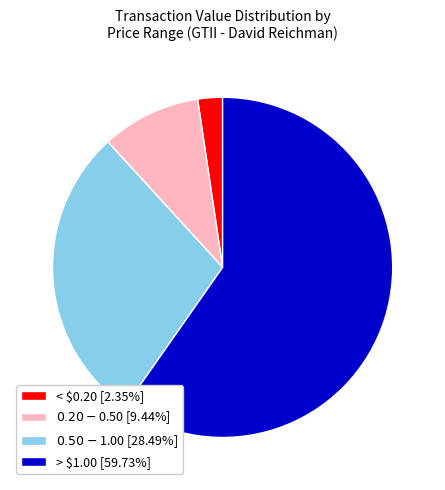

How many slices are in this pie chart?

4